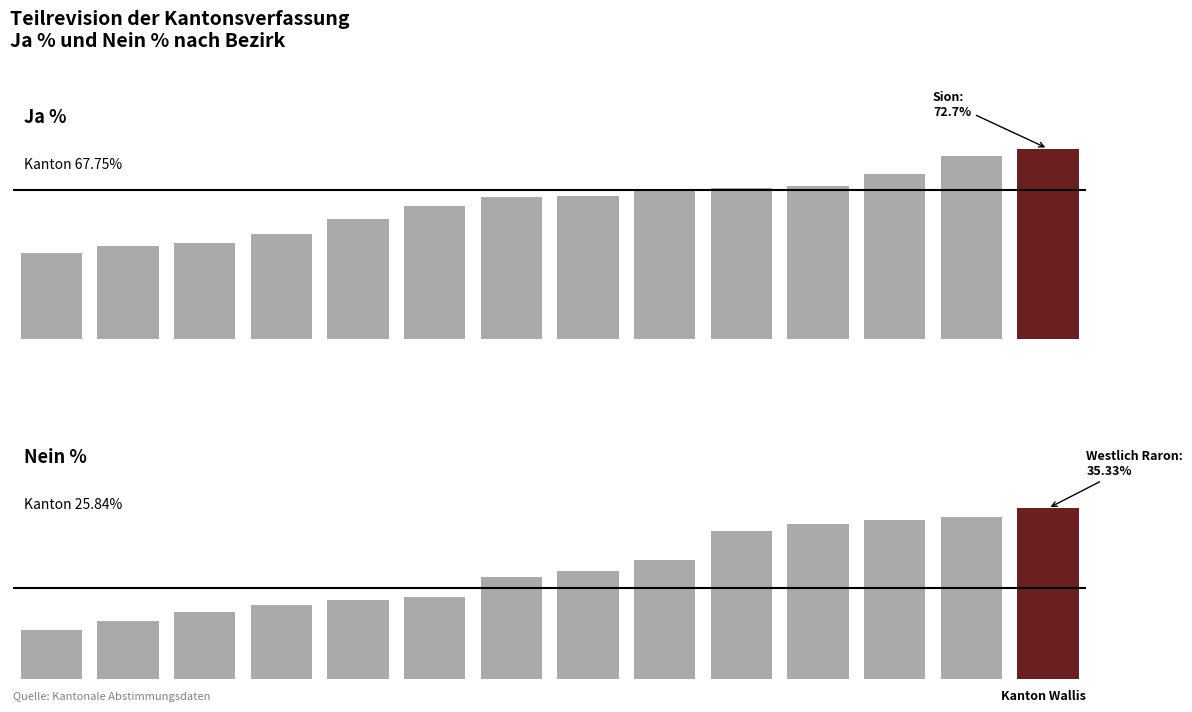

List the series in order of their overall mean, lowest first.

Nein %, Ja %